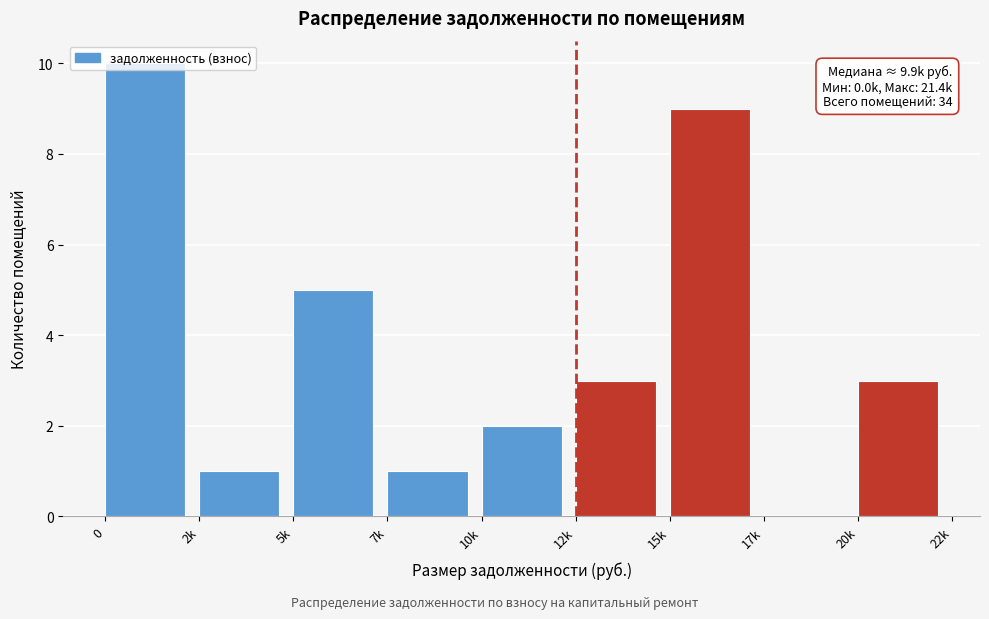

Between 17k and 20k, which is larger?

20k